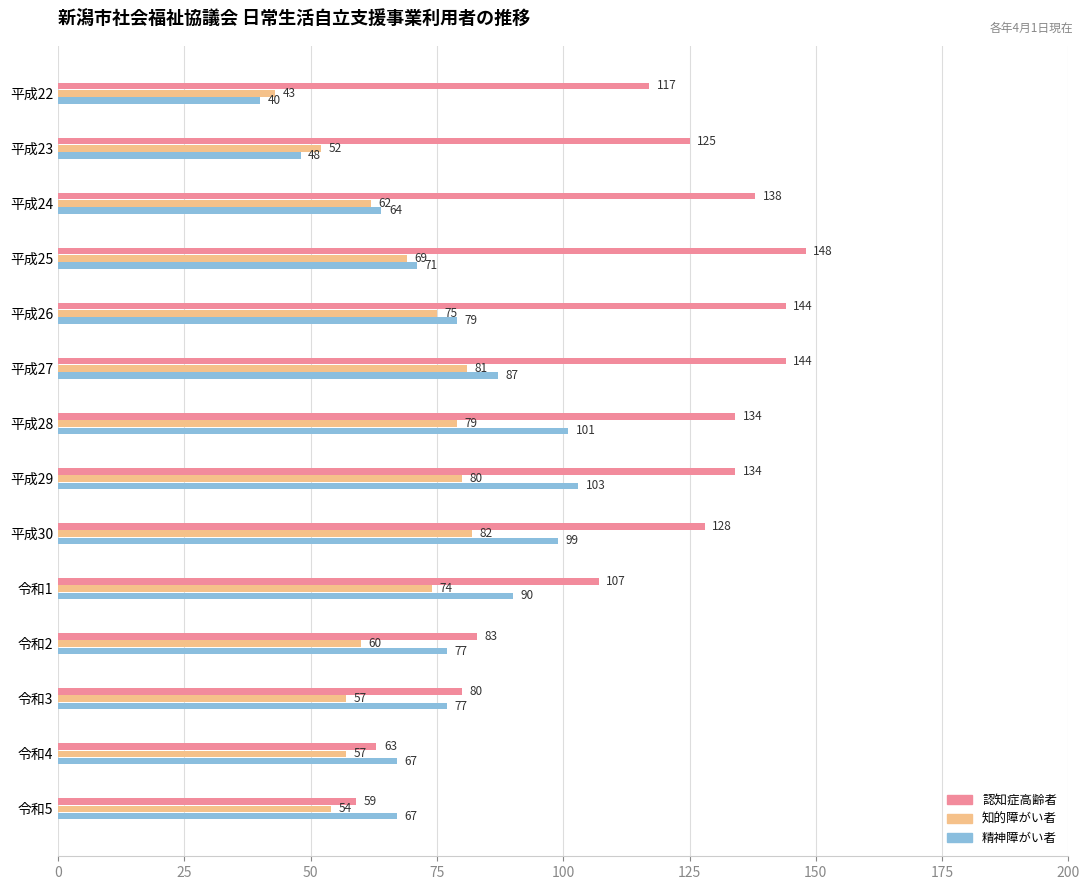

What are all the series names shown in the legend?

認知症高齢者, 知的障がい者, 精神障がい者